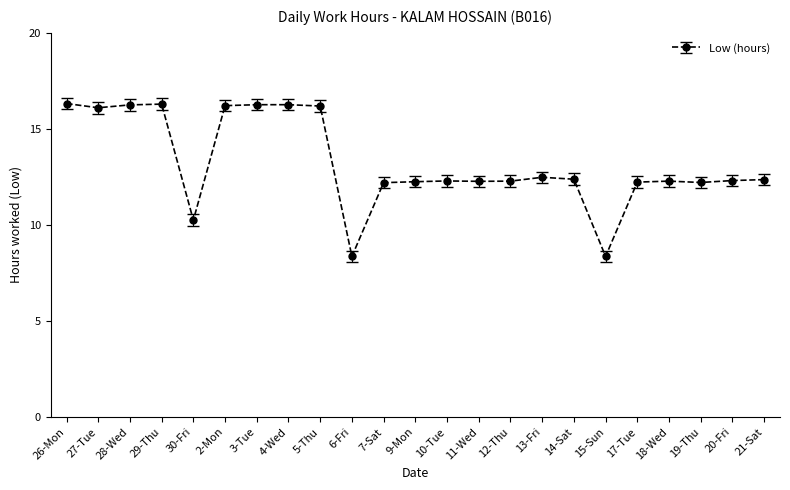

The value at 2-Mon is 3.9. True or false?

False